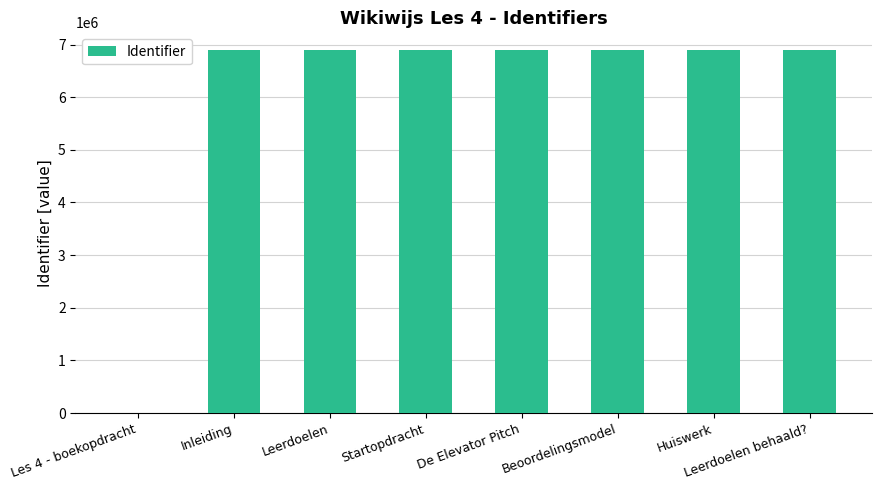

The chart shows a value of 6886443 at De Elevator Pitch. True or false?

True